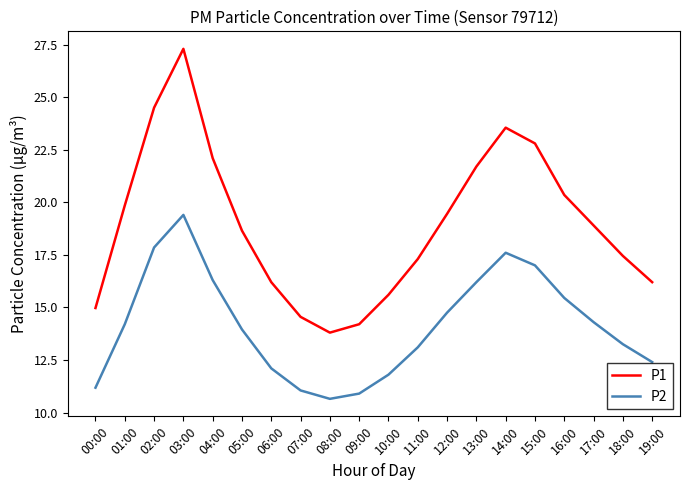

At 17:00, list the series in order from smallest to largest.

P2, P1